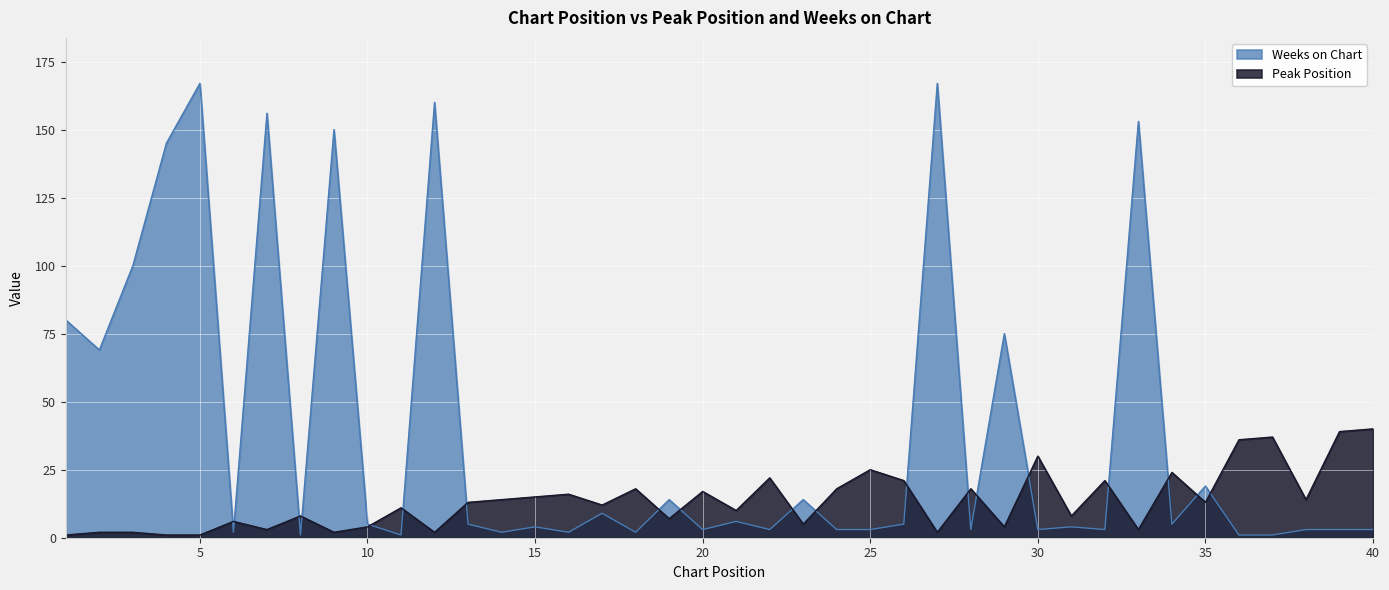

Rank the series by their maximum value, from highest to lowest.

Weeks on Chart, Peak Position